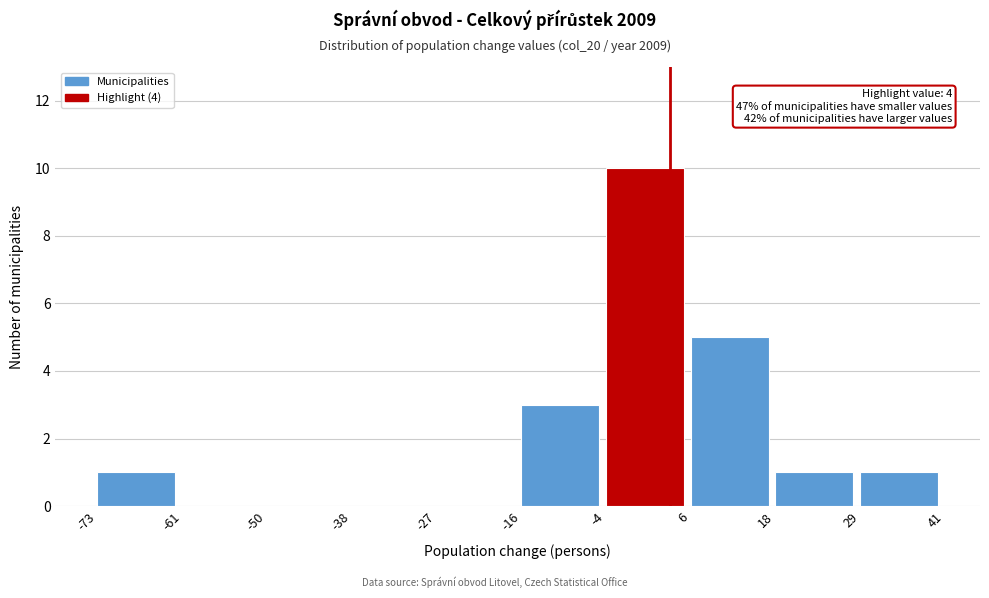

Which range on the x-axis has the tallest bar?

-4 to 6